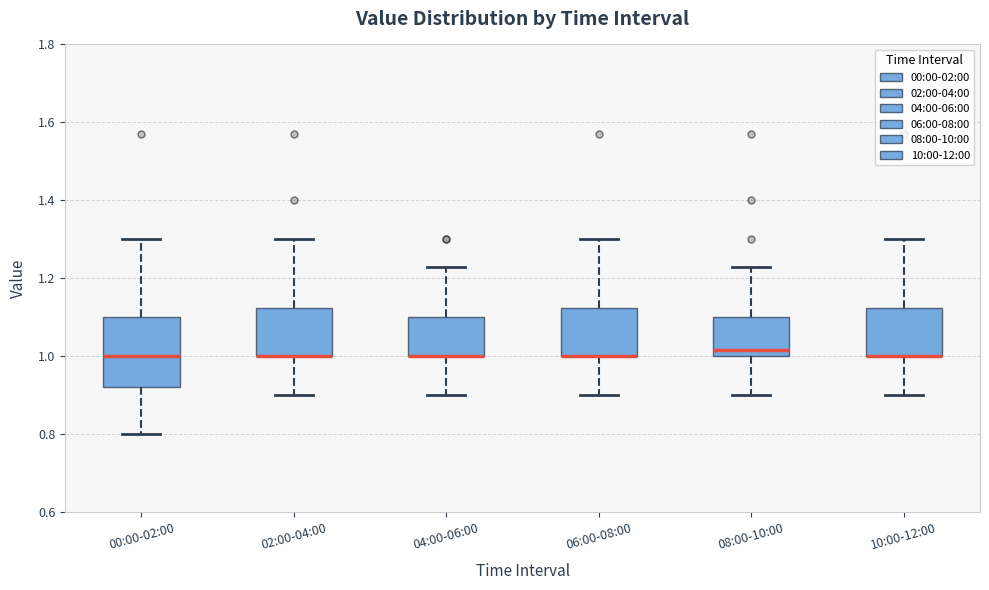

Which box is the tallest, from its lower edge to its upper edge?

00:00-02:00